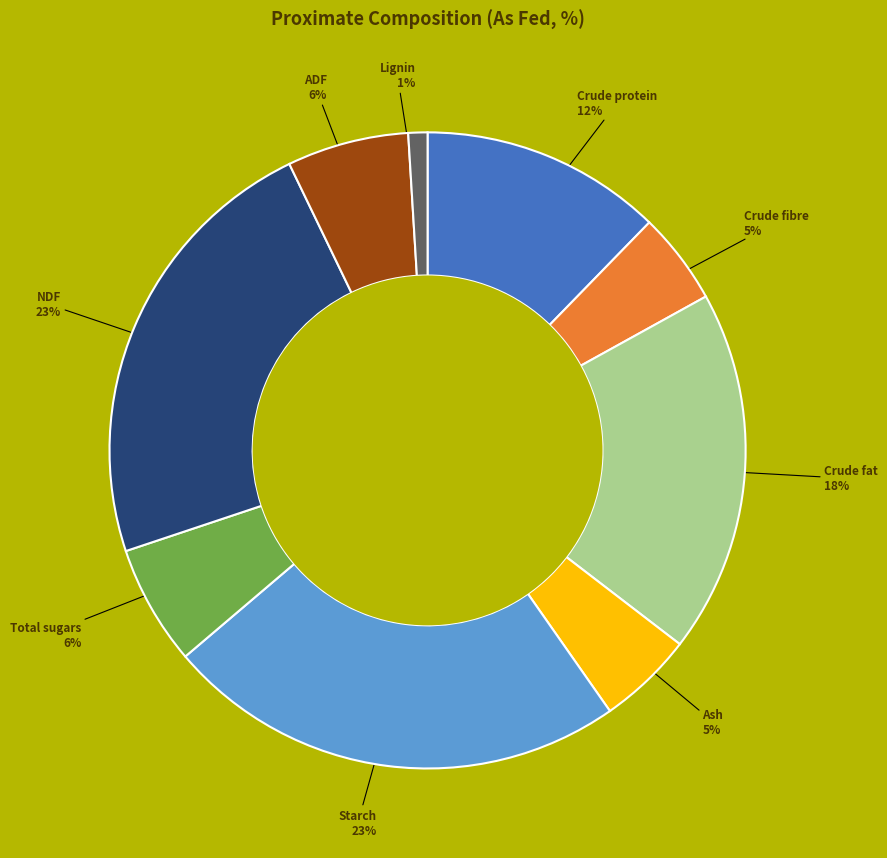

Does any single category account for the majority?

No